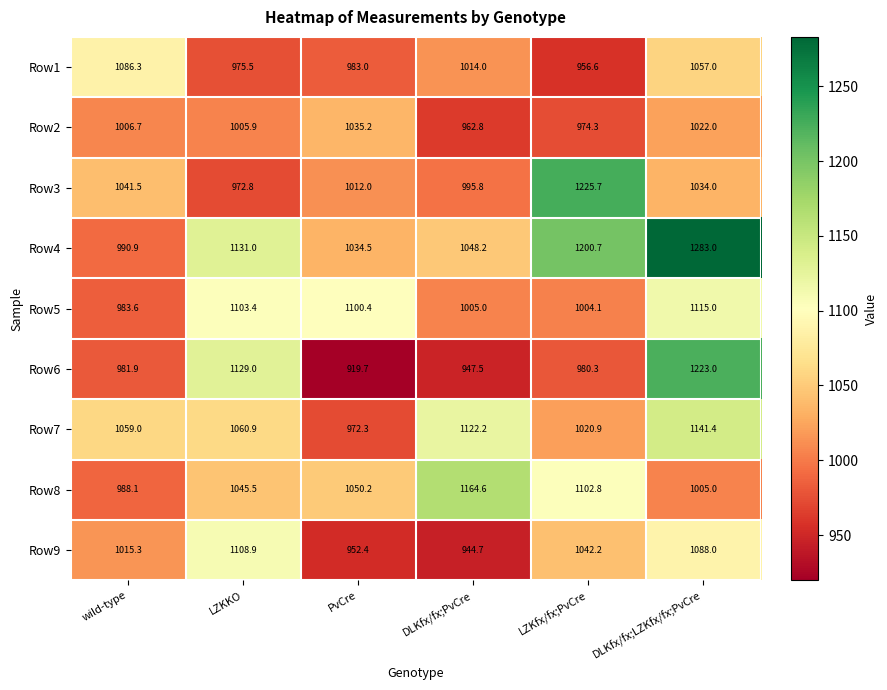

What is the difference between the maximum and minimum values in the Row3 series?

252.9